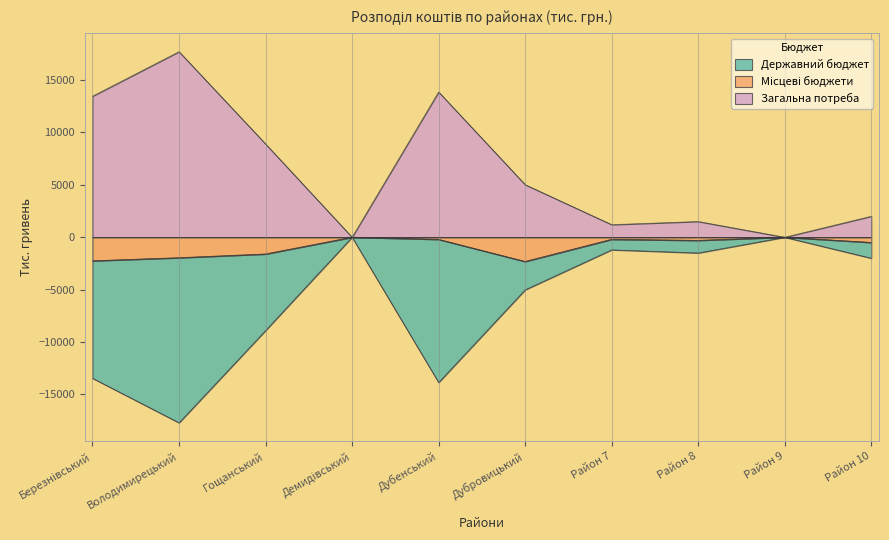

What is the difference between the maximum and second lowest values in the Загальна потреба series?

17699.0